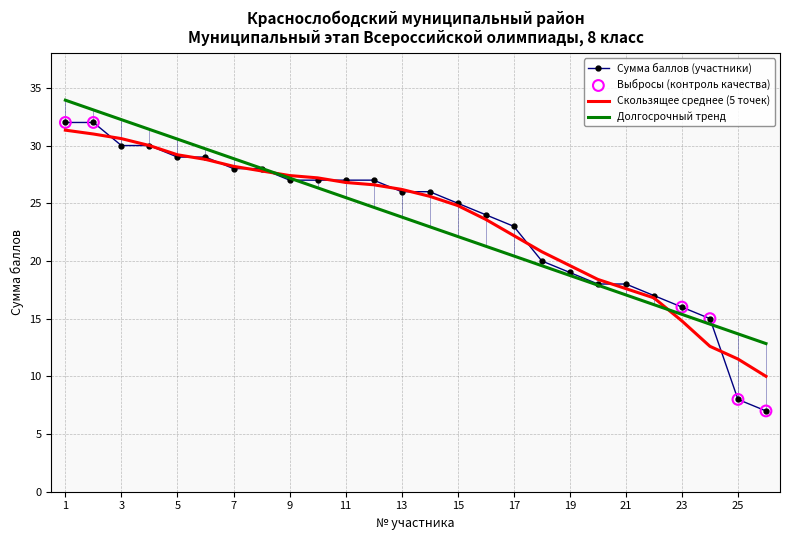

Which series has the largest range (max minus min)?

Сумма баллов (участники)